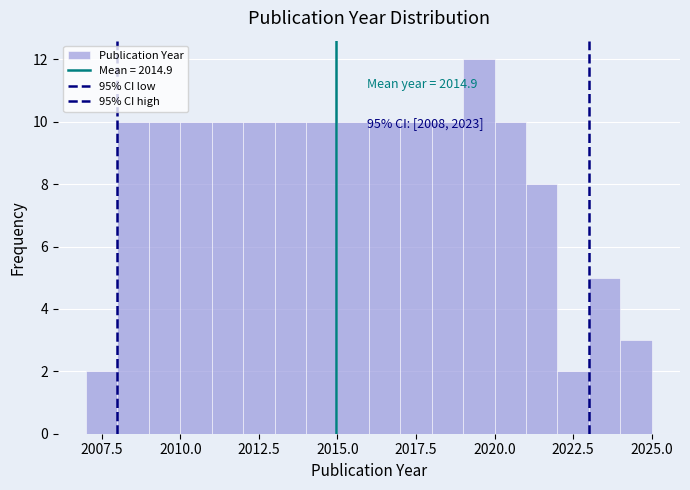

Read against the x-axis, roughly where is the centre of the tallest bar?

2019.5